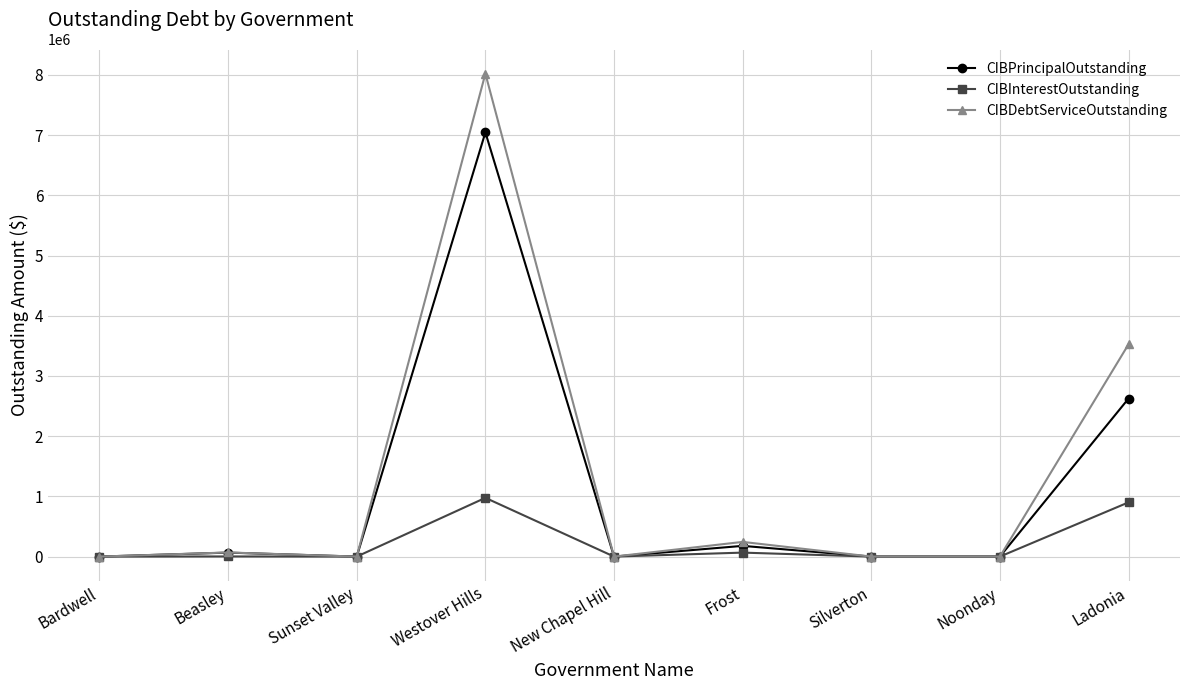

Which series changed the most between Sunset Valley and Ladonia?

CIBDebtServiceOutstanding